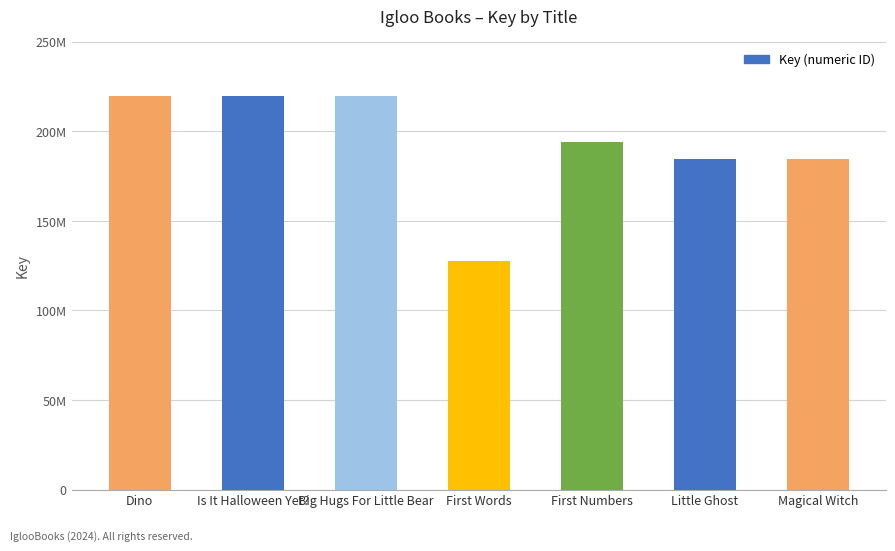

Are the bars horizontal?

No